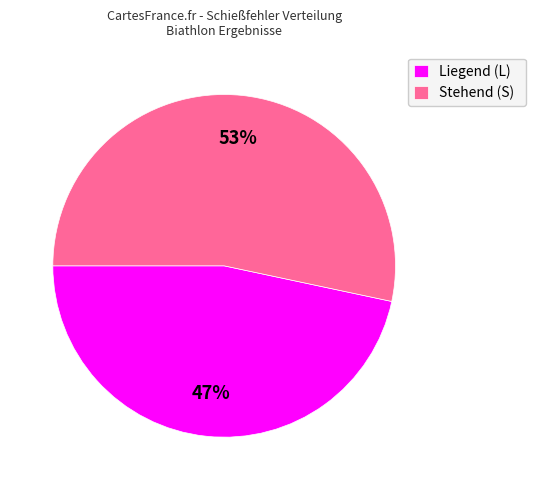

Does any single category account for the majority?

Yes